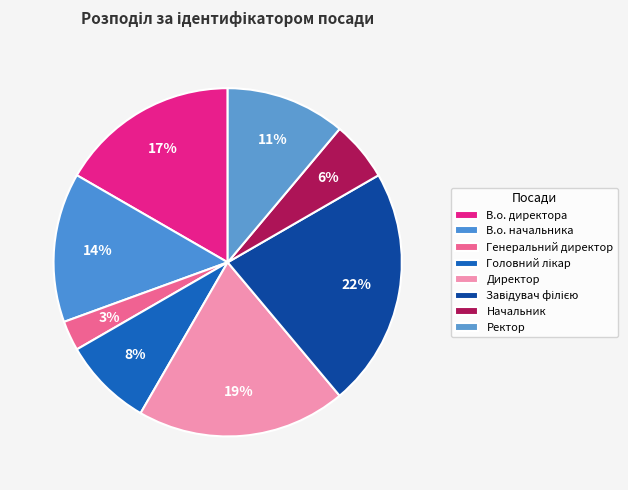

Rank the categories by value from lowest to highest.

Генеральний директор, Начальник, Головний лікар, Ректор, В.о. начальника, В.о. директора, Директор, Завідувач філією